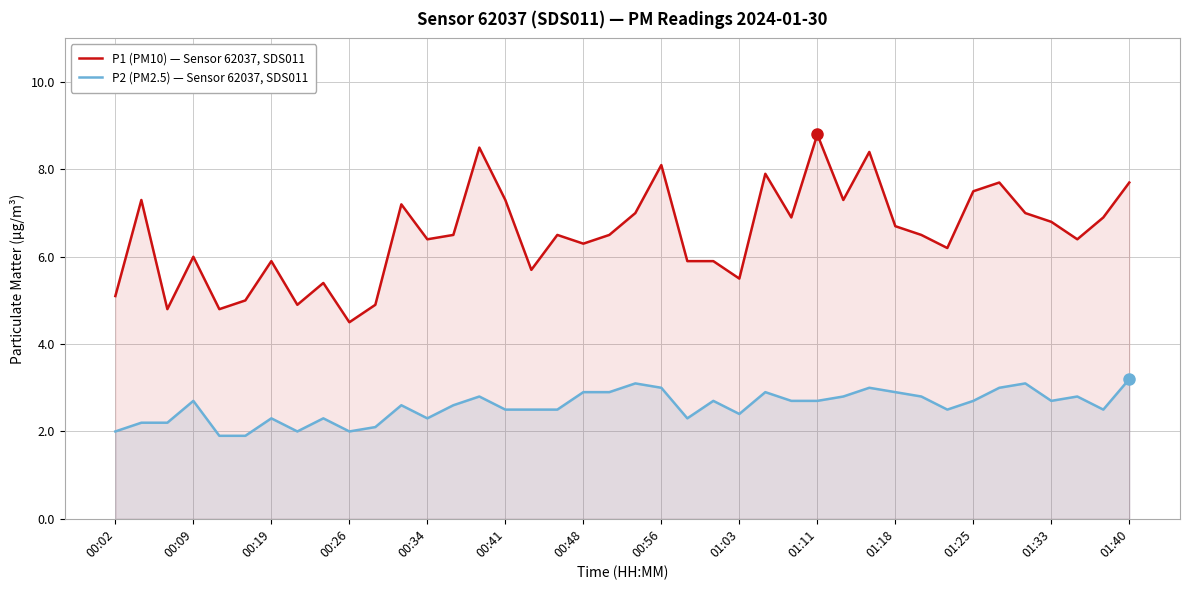

True or false: P1 (PM10) — Sensor 62037, SDS011 and P2 (PM2.5) — Sensor 62037, SDS011 intersect in this chart.

False